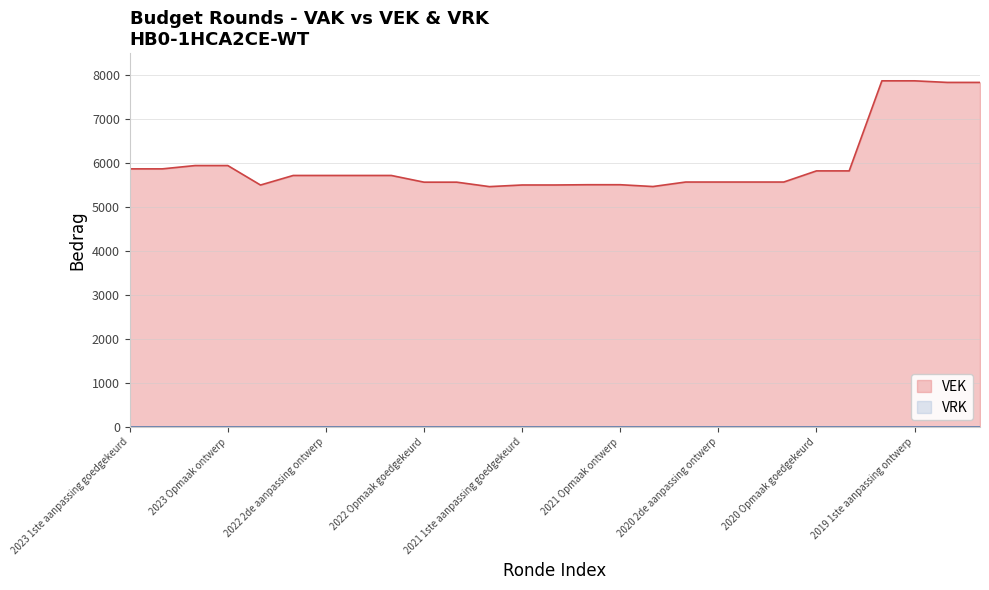

True or false: the data shows 10351 at 2023 Opmaak goedgekeurd.

False